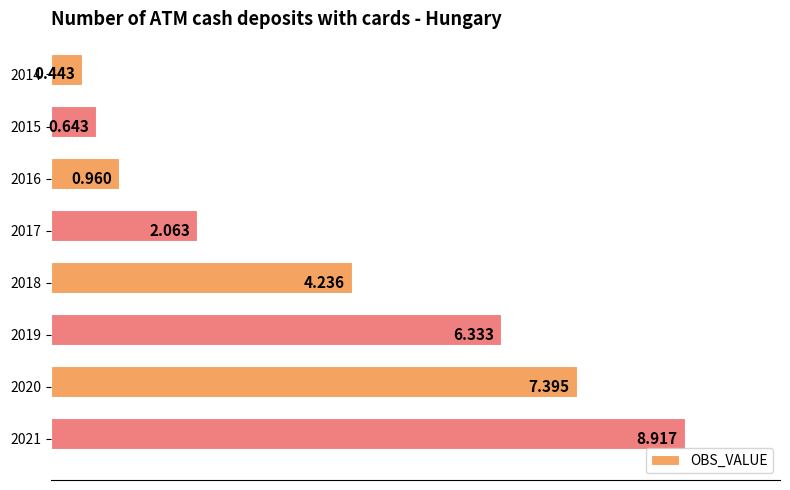

What is the minimum value shown in the chart?

0.4